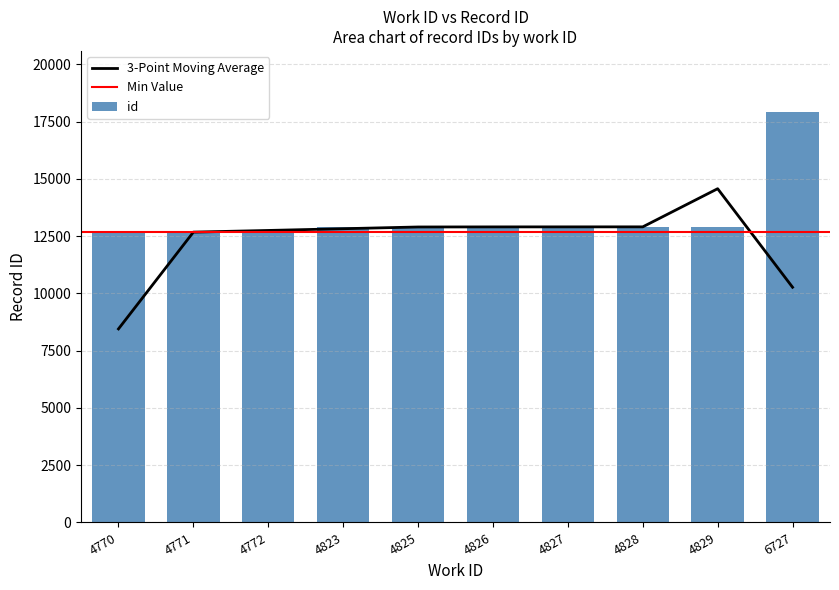

Count the number of categories in the chart.

10